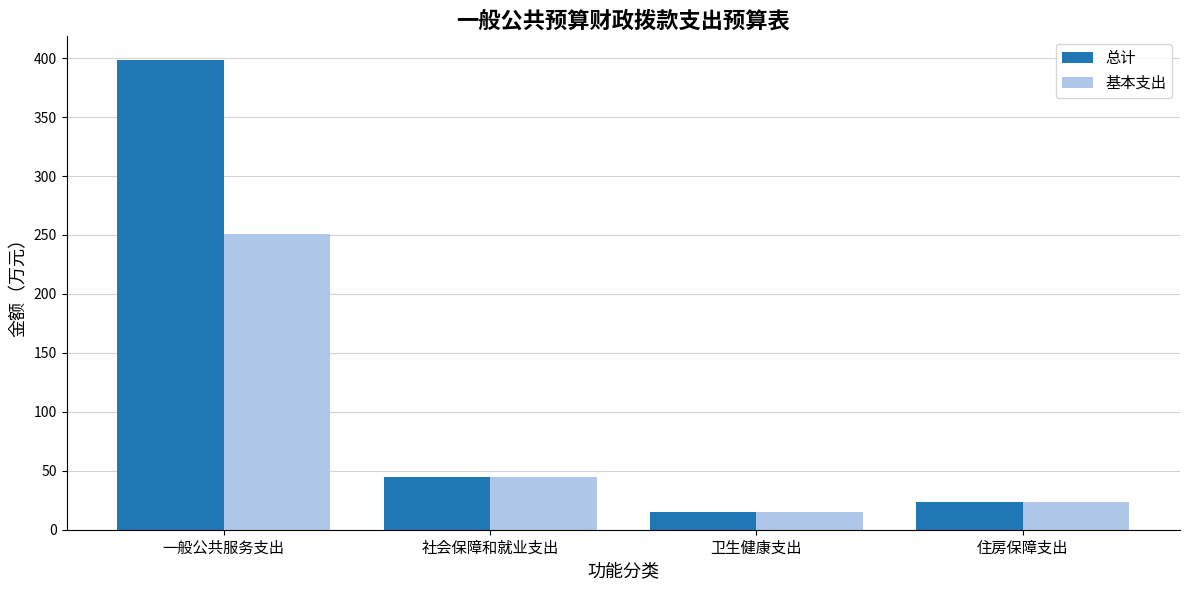

Reading left to right, transcribe all the data shown in this chart.

总计: 一般公共服务支出=398.6	社会保障和就业支出=44.9	卫生健康支出=14.9	住房保障支出=23.4
基本支出: 一般公共服务支出=250.8	社会保障和就业支出=44.9	卫生健康支出=14.9	住房保障支出=23.4